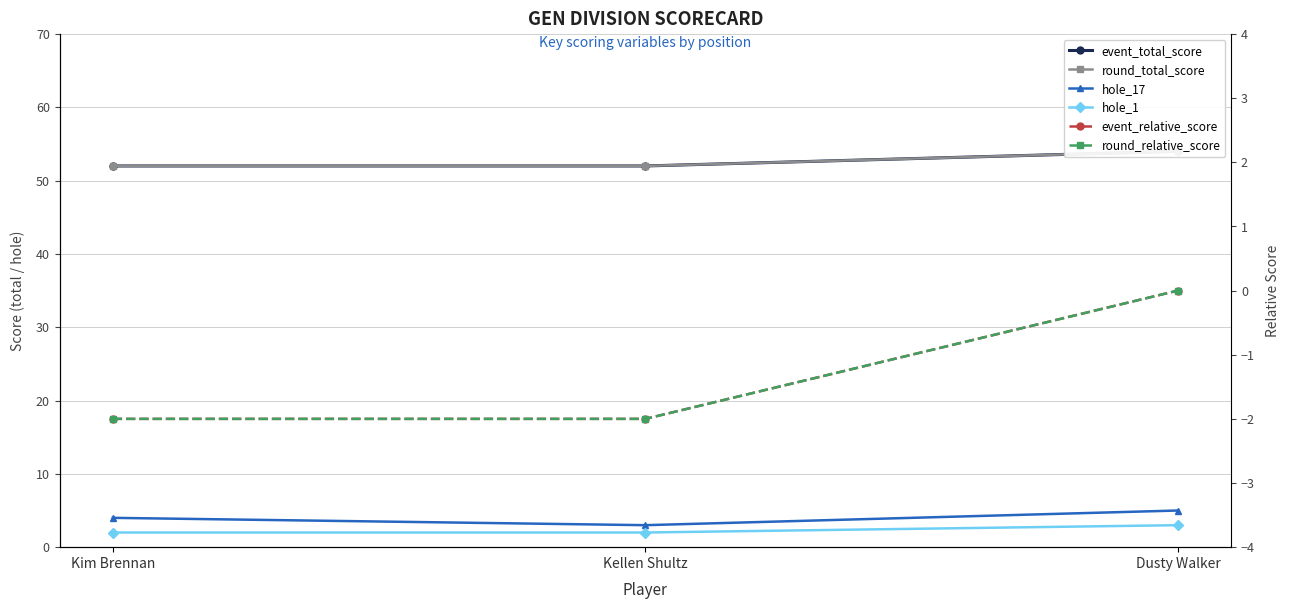

What is the value of the event_relative_score point at the 1st from the left?

-2